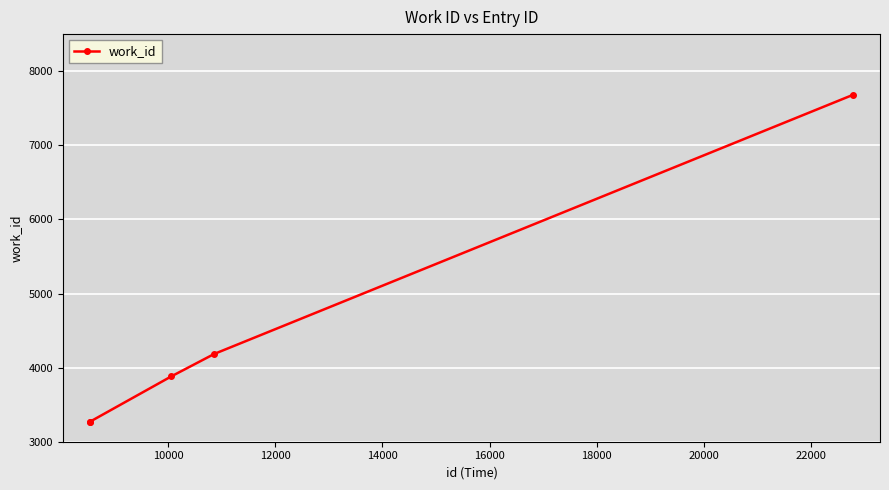

What is the sum of all values?

22285